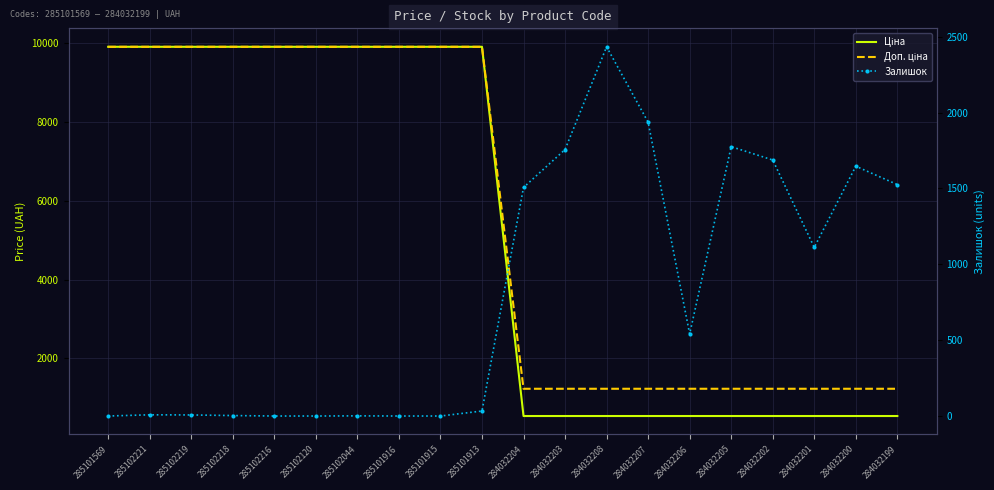

Reading left to right, list all the values displayed in this chart.

Ціна: 285101569=9908.5	285102221=9908.5	285102219=9908.5	285102218=9908.5	285102216=9908.5	285102120=9908.5	285102044=9908.5	285101916=9908.5	285101915=9908.5	285101913=9908.5	284032204=535.4	284032203=535.4	284032208=535.4	284032207=535.4	284032206=535.4	284032205=535.4	284032202=535.4	284032201=535.4	284032200=535.4	284032199=535.4
Доп. ціна: 285101569=9908.5	285102221=9908.5	285102219=9908.5	285102218=9908.5	285102216=9908.5	285102120=9908.5	285102044=9908.5	285101916=9908.5	285101915=9908.5	285101913=9908.5	284032204=1227.2	284032203=1227.2	284032208=1227.2	284032207=1227.2	284032206=1227.2	284032205=1227.2	284032202=1227.2	284032201=1227.2	284032200=1227.2	284032199=1227.2
Залишок: 285101569=0.0	285102221=8.0	285102219=7.0	285102218=3.0	285102216=0.0	285102120=0.0	285102044=1.0	285101916=0.0	285101915=0.0	285101913=33.0	284032204=1506.0	284032203=1756.0	284032208=2433.0	284032207=1936.0	284032206=541.0	284032205=1775.0	284032202=1687.0	284032201=1111.0	284032200=1646.0	284032199=1525.0